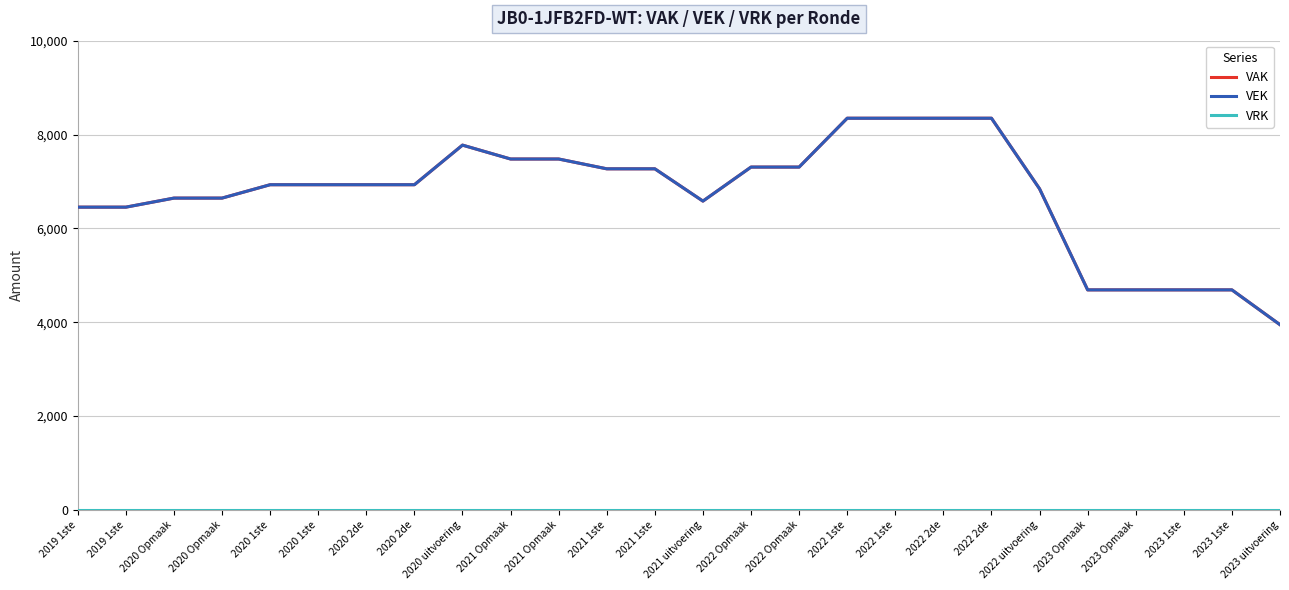

Where is the first local minimum for VEK?

2021 uitvoering